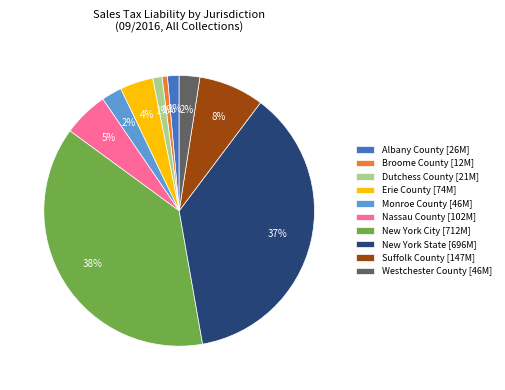

To the nearest percent, what is the average slice percentage?

10%